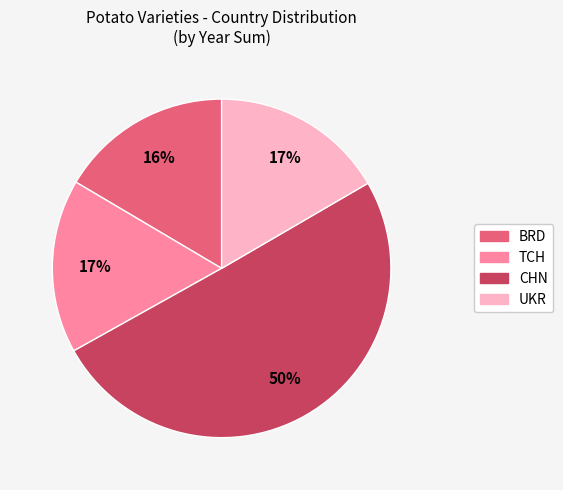

To the nearest percent, what is the average slice percentage?

25%